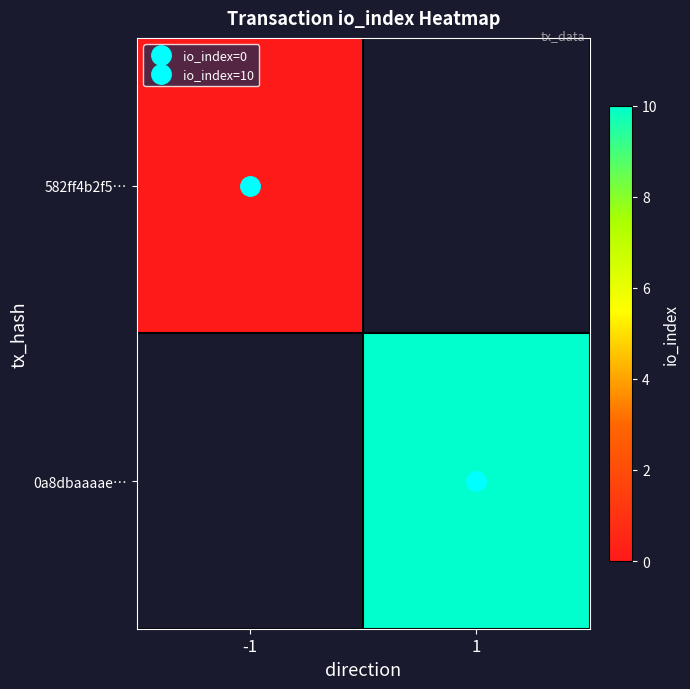

At how many categories does at least one series exceed 5?

1